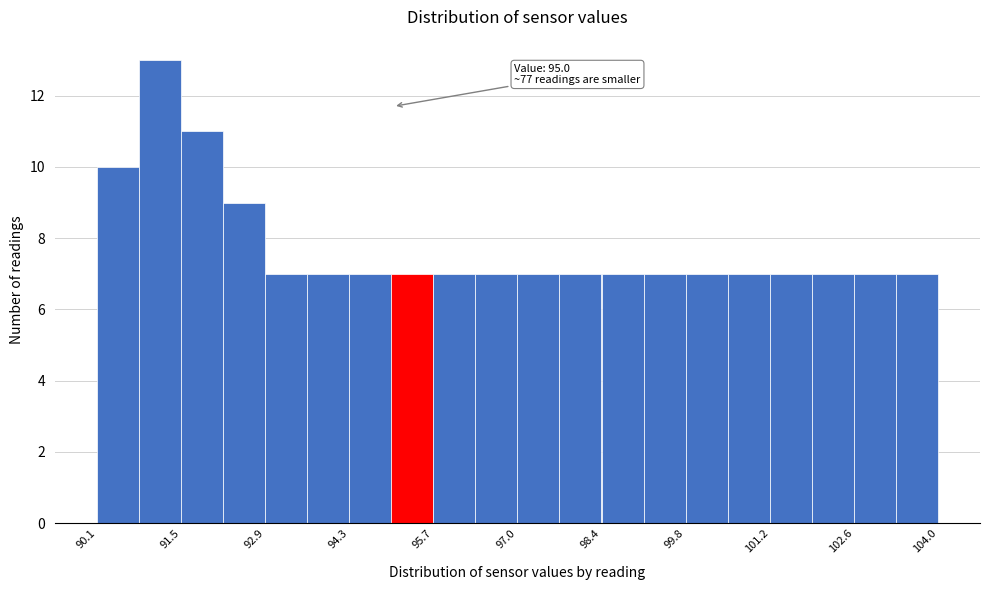

Read against the x-axis, roughly where is the centre of the tallest bar?

91.2